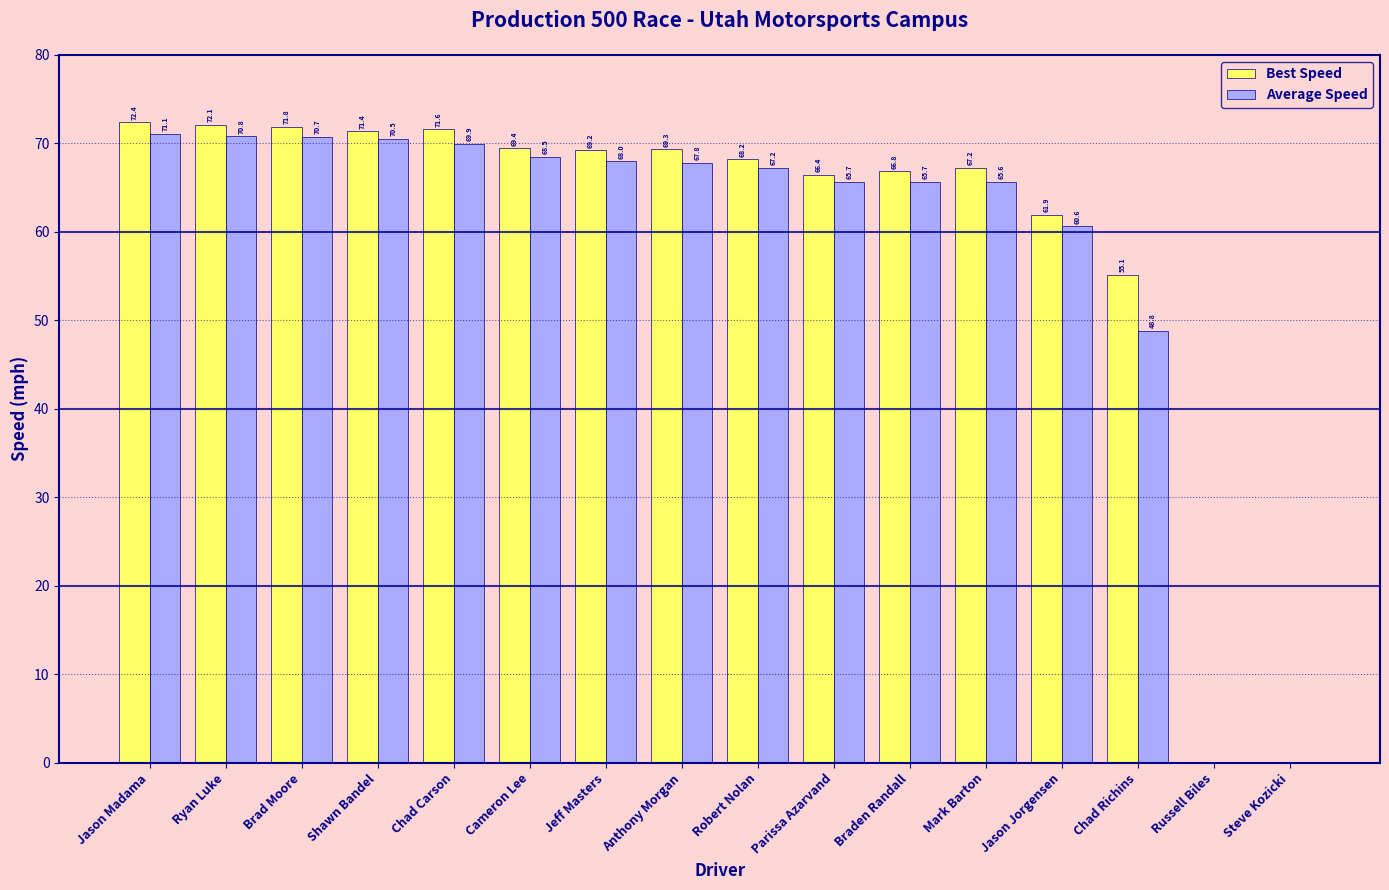

What is the sum of the Best Speed values at Ryan Luke and Mark Barton?

139.3